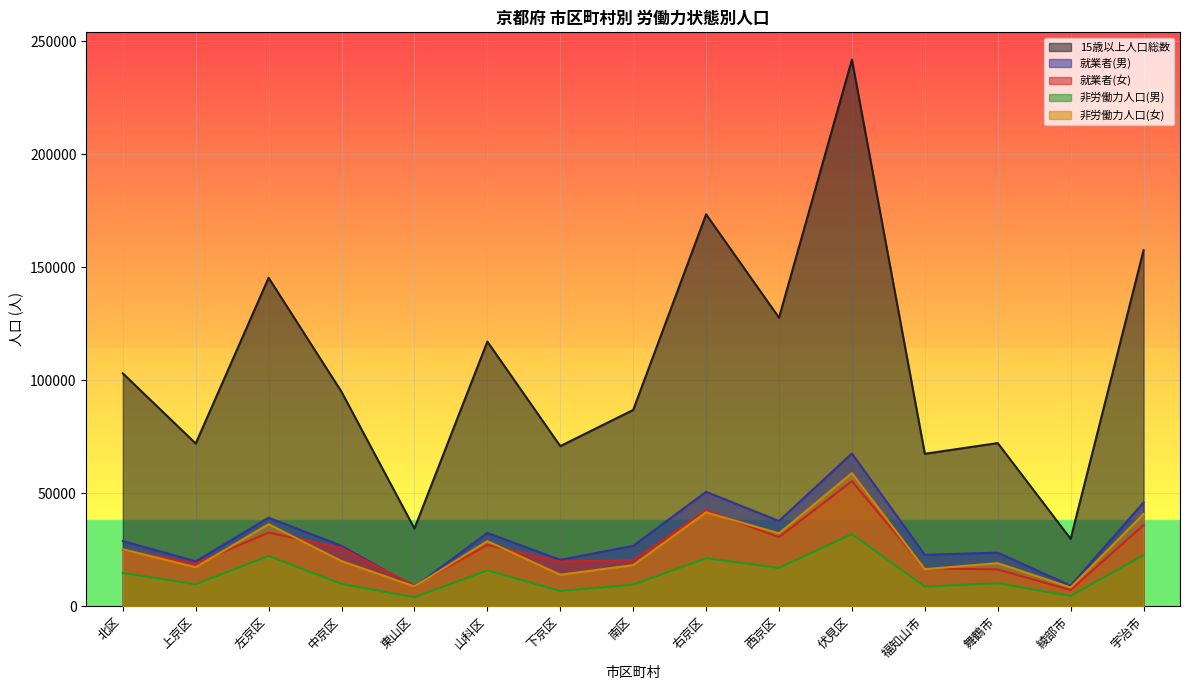

What is the average value of the 就業者(男) series?

30666